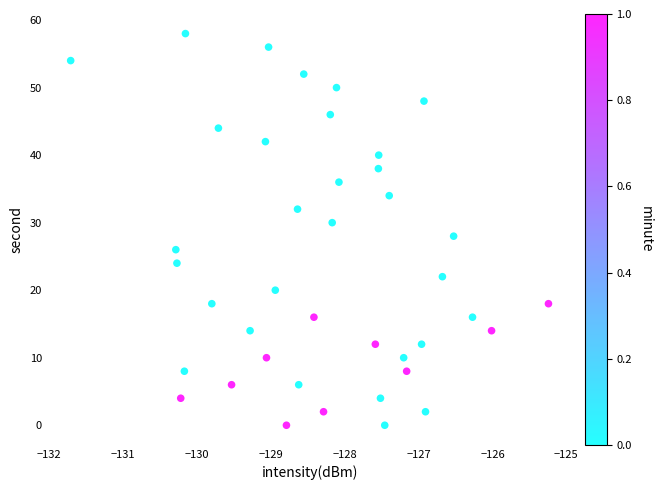

What is the range of Y values (max minus min)?

58